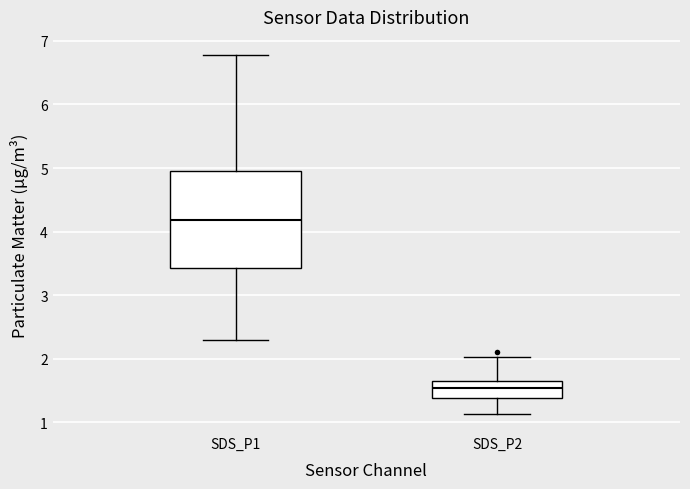

Reading left to right, transcribe this box plot: for each box, give where its median line is, the range the box spans, and where its two whiskers end, as read against the y-axis. The values are not printed on the chart, so give them approximately, as read against the axis.

SDS_P1: median 4.2, box 3.4 to 5.0, whiskers 2.3 to 6.8
SDS_P2: median 1.5, box 1.4 to 1.6, whiskers 1.1 to 2.0